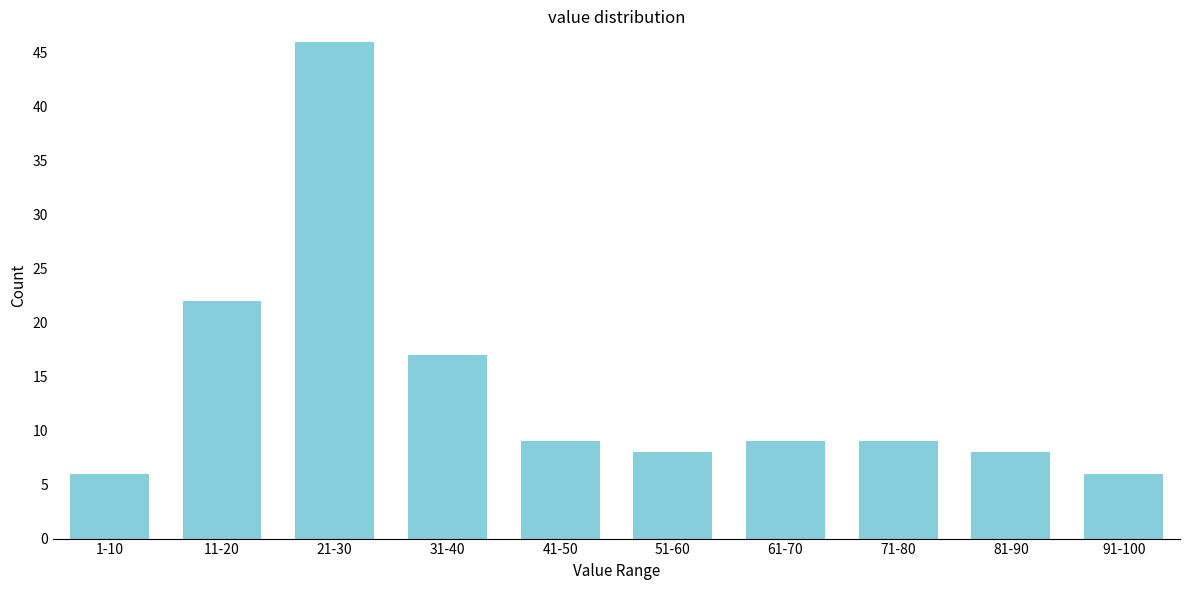

Reading left to right, list all the values displayed in this chart.

1-10=6	11-20=22	21-30=46	31-40=17	41-50=9	51-60=8	61-70=9	71-80=9	81-90=8	91-100=6